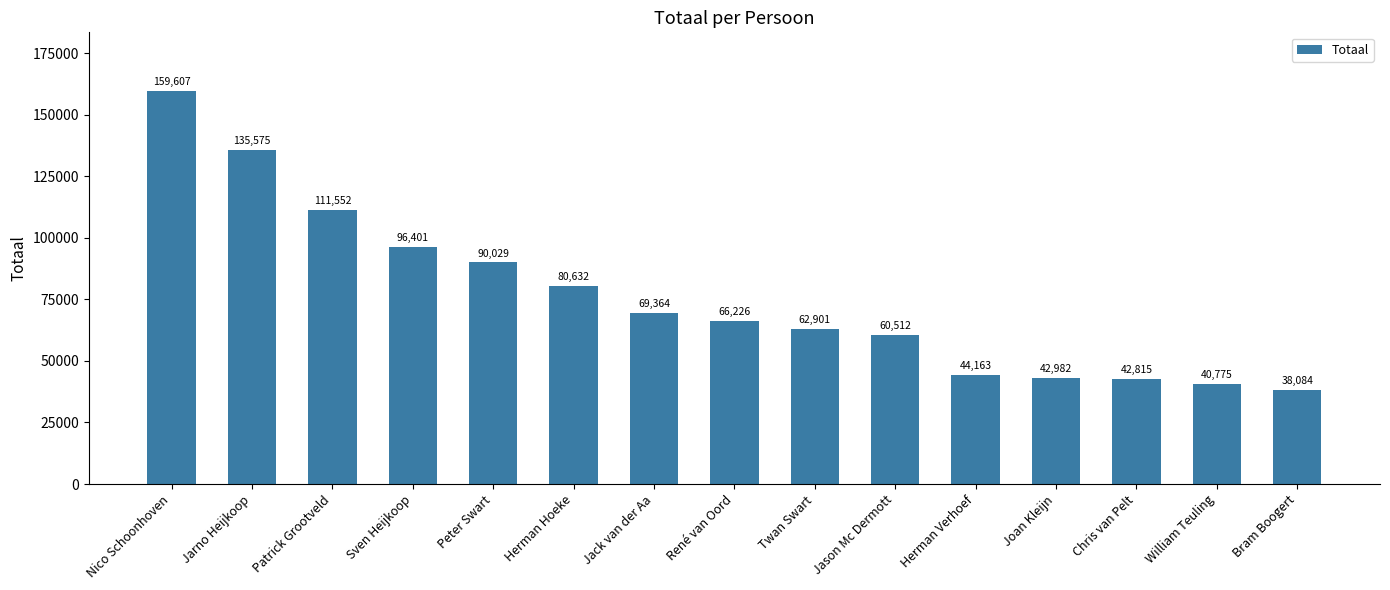

Reading left to right, extract all data points from this chart.

159607	135575	111552	96401	90029	80632	69364	66226	62901	60512	44163	42982	42815	40775	38084